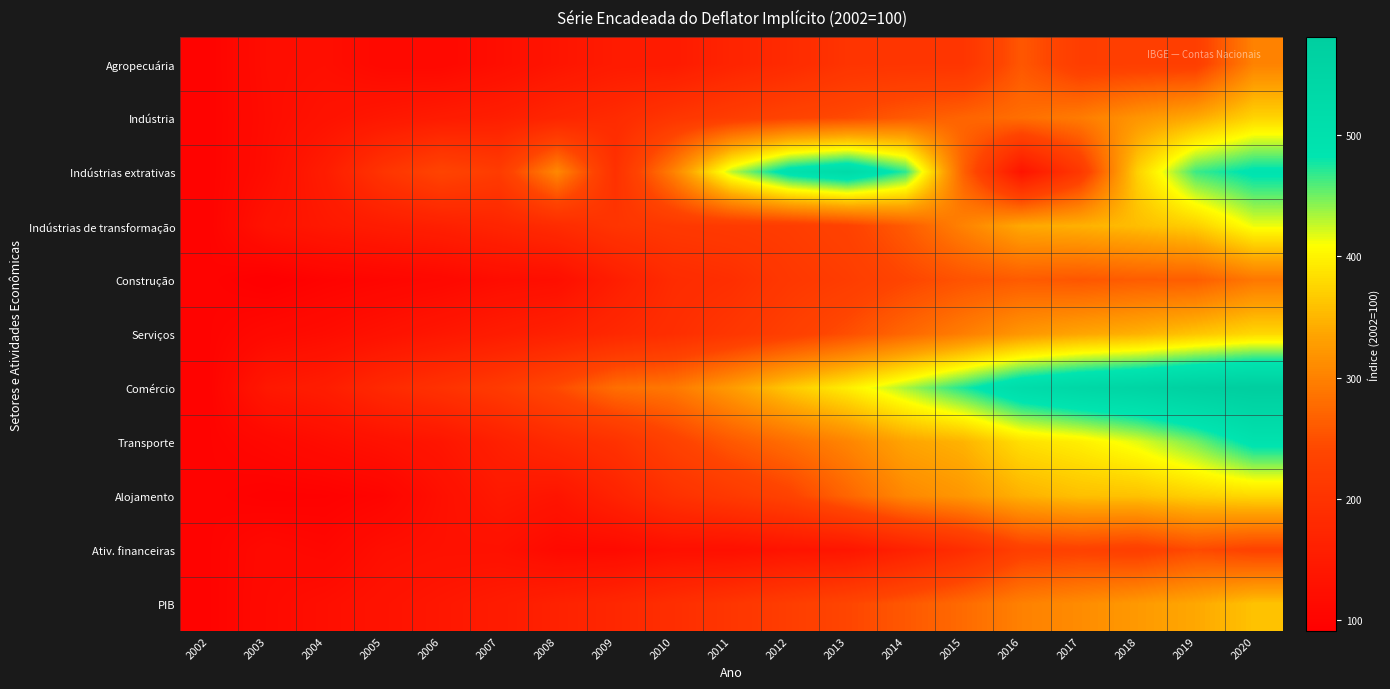

At which category is the sum across all series the highest?

2020